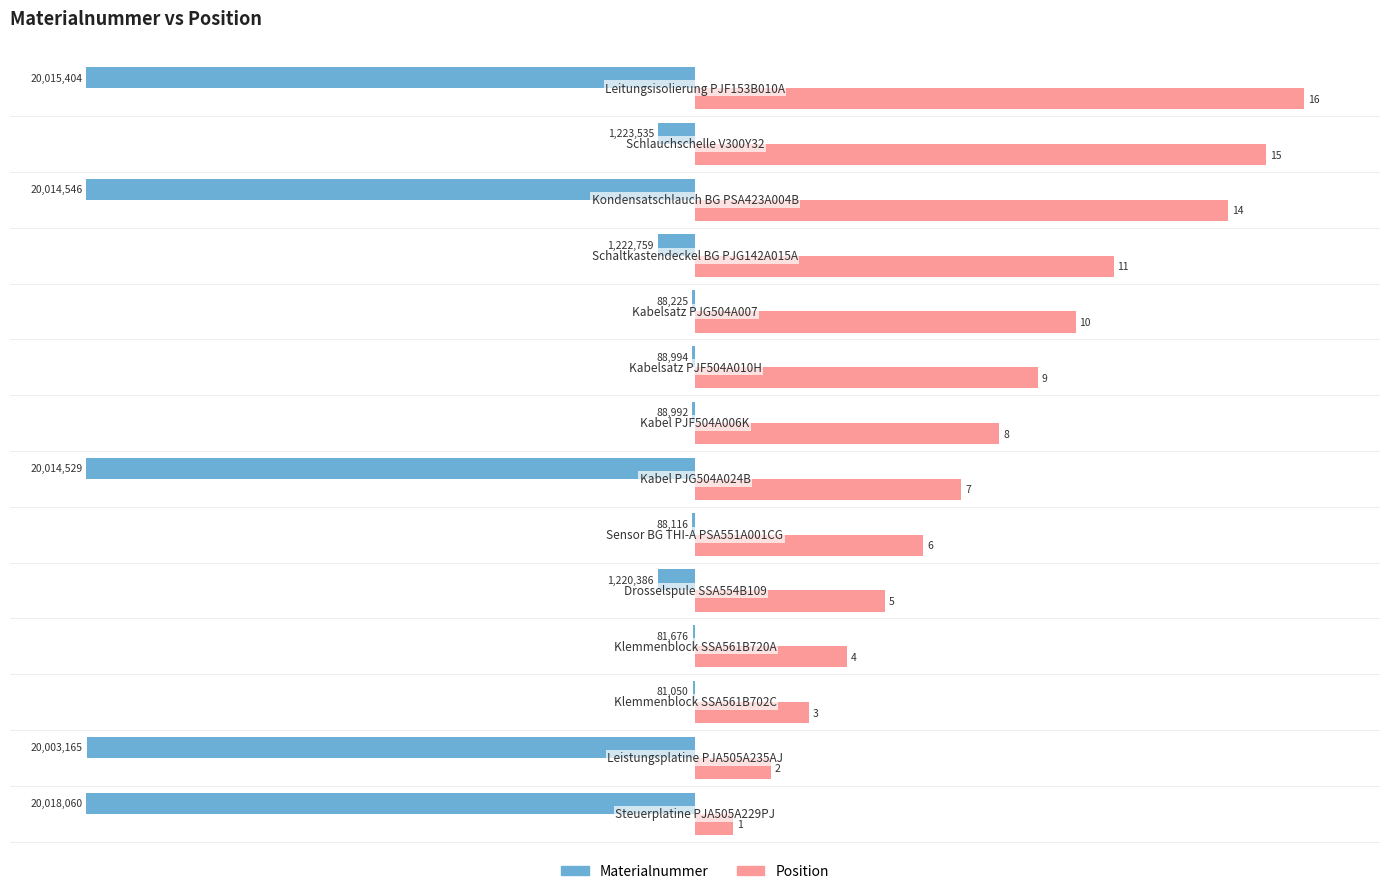

What are all the series names shown in the legend?

Materialnummer, Position